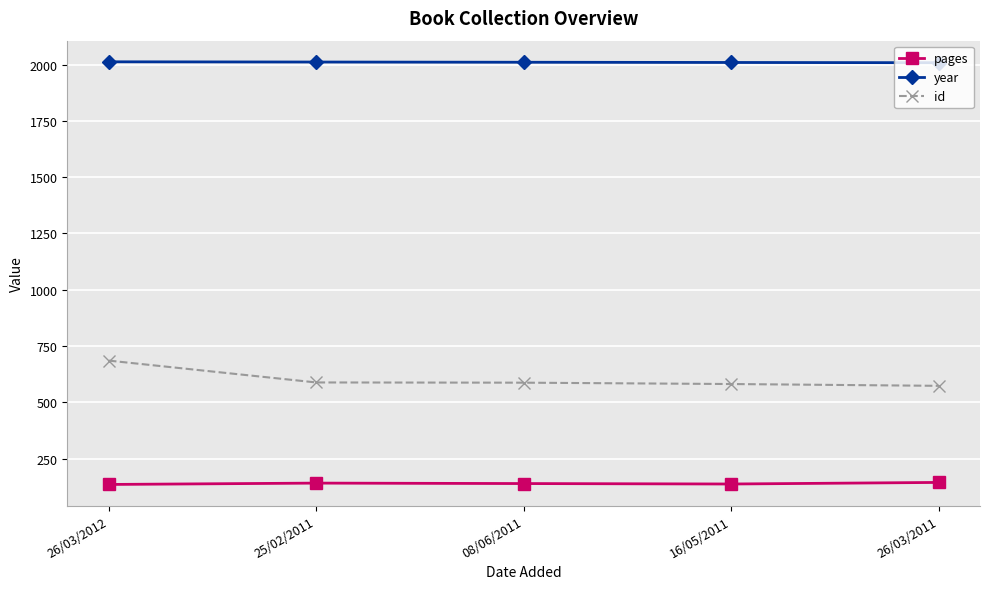

What is the difference between the pages values at 26/03/2011 and 26/03/2012?

9